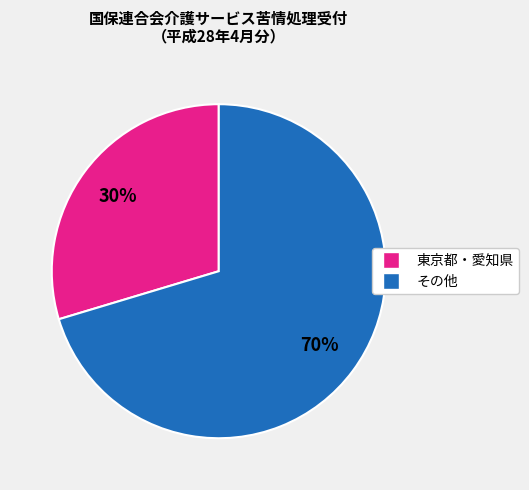

Is there a majority slice in this chart?

Yes